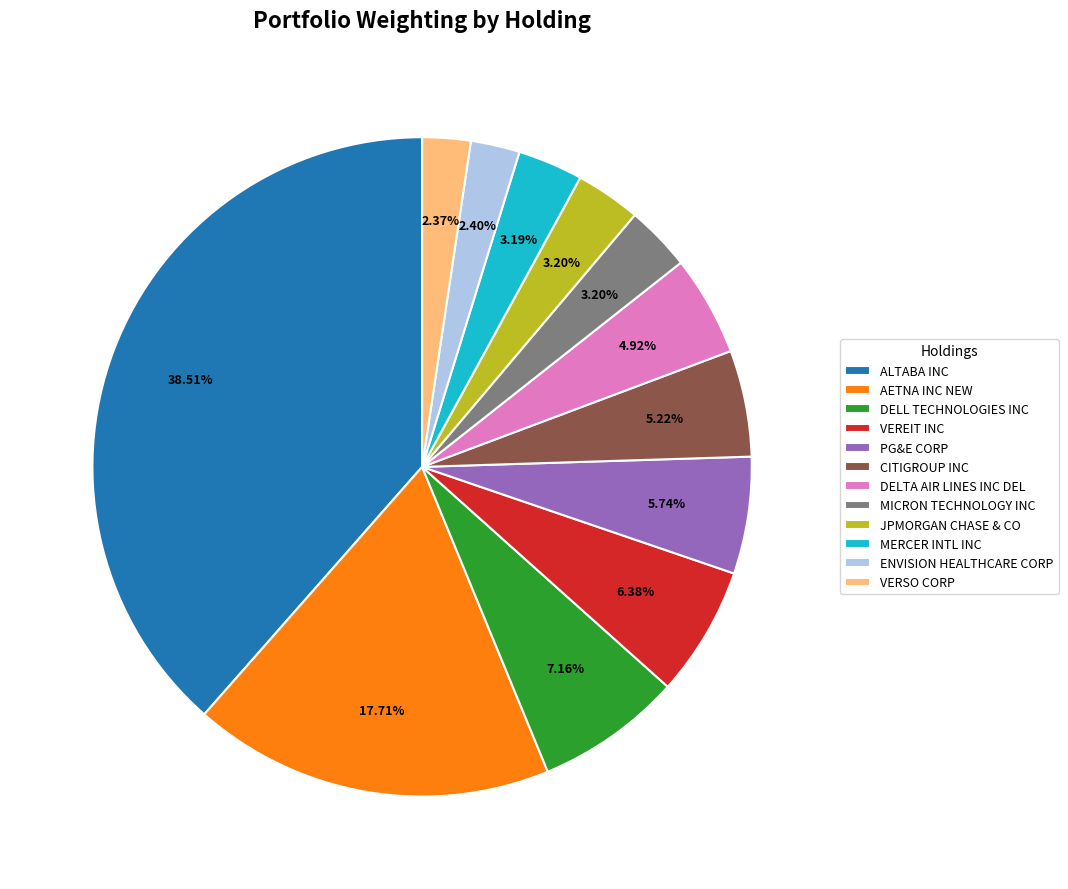

Approximately how many times larger is the value at ENVISION HEALTHCARE CORP compared to VEREIT INC?

0.4